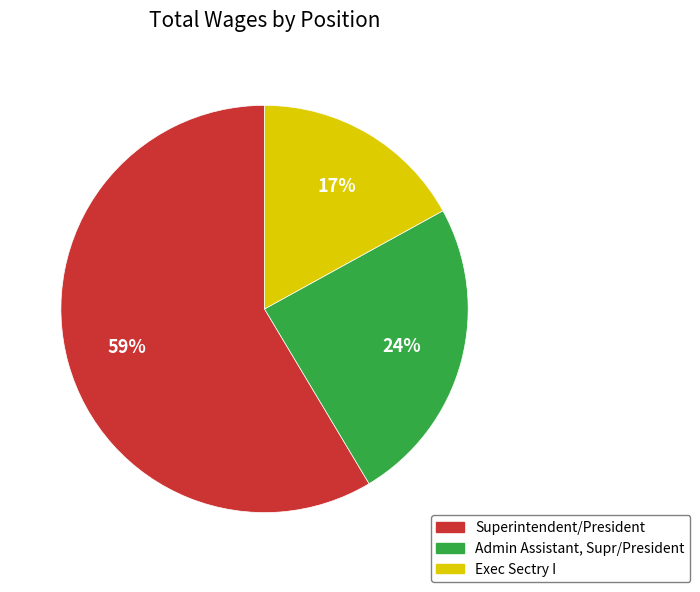

Is the sum of Superintendent/President and Admin Assistant, Supr/President greater than half?

Yes